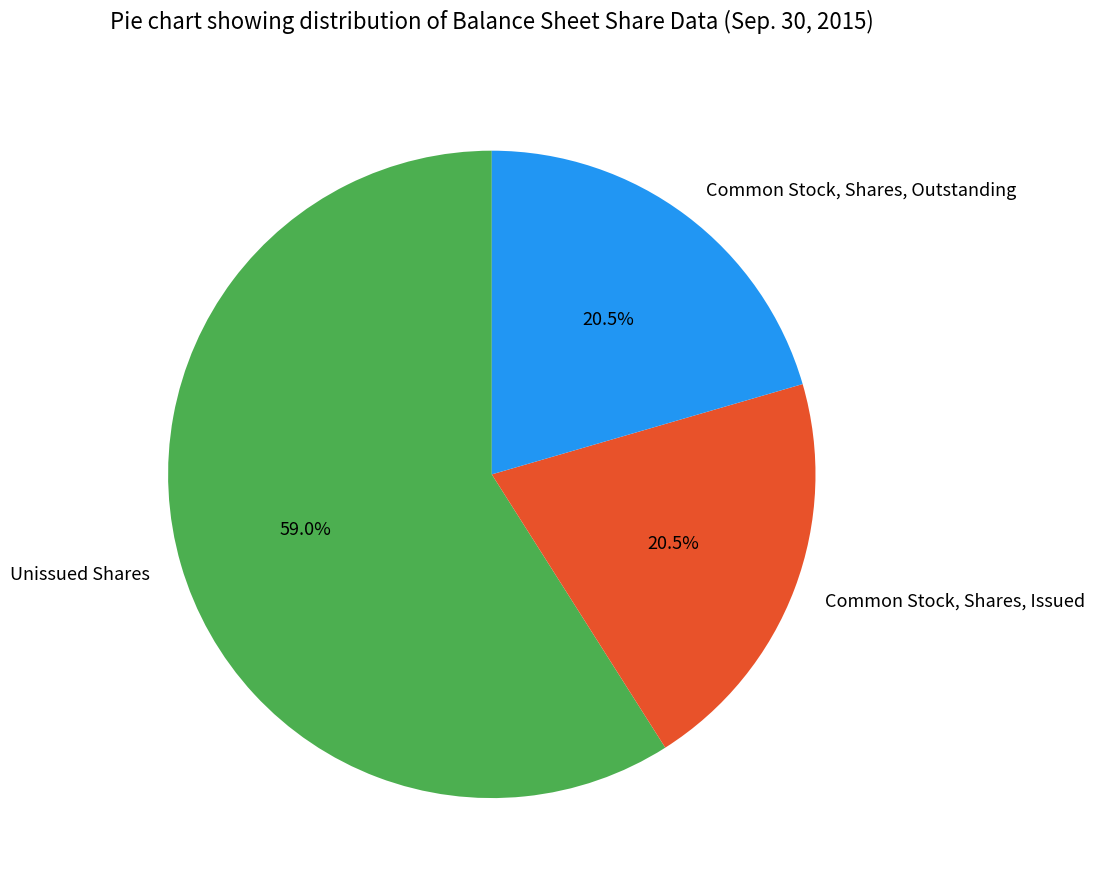

Does Unissued Shares represent more than half of the total?

Yes